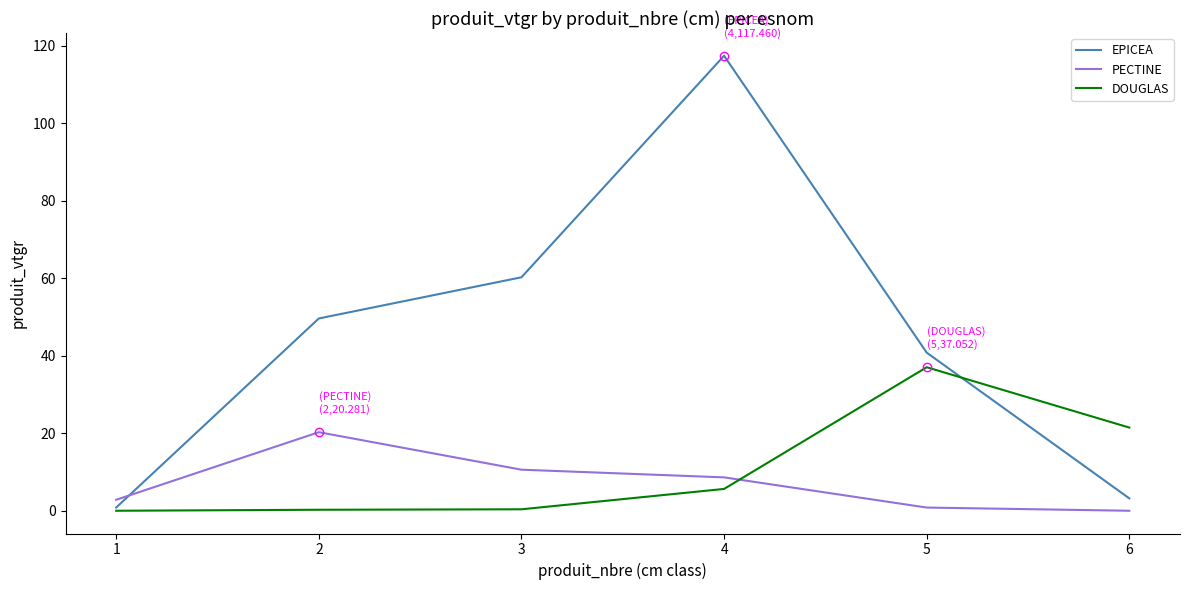

The DOUGLAS series shows 4.8 at 6. True or false?

False